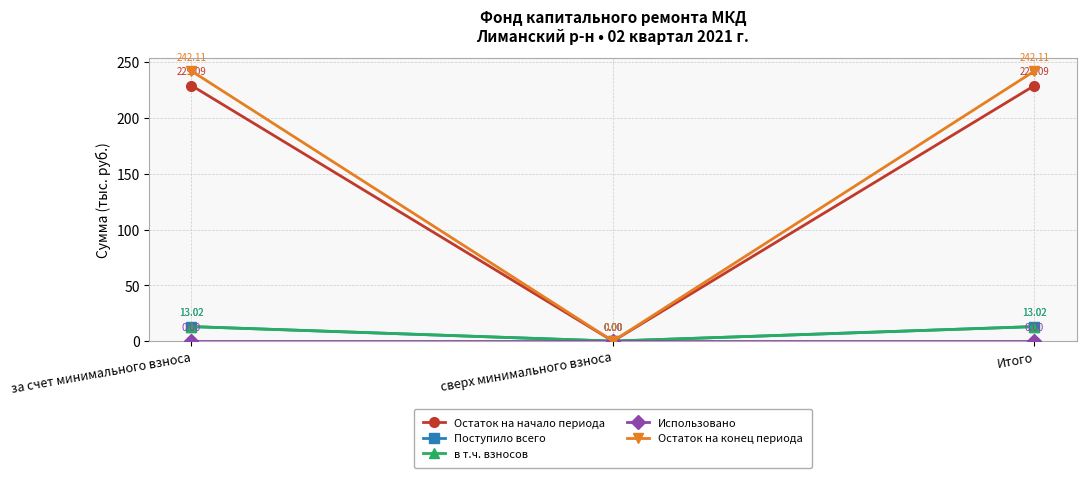

Reading left to right, what are all the values shown in this chart?

Остаток на начало периода: за счет минимального взноса=229.1	сверх минимального взноса=0.0	Итого=229.1
Поступило всего: за счет минимального взноса=13.0	сверх минимального взноса=0.0	Итого=13.0
в т.ч. взносов: за счет минимального взноса=13.0	сверх минимального взноса=0.0	Итого=13.0
Использовано: за счет минимального взноса=0.0	сверх минимального взноса=0.0	Итого=0.0
Остаток на конец периода: за счет минимального взноса=242.1	сверх минимального взноса=0.0	Итого=242.1